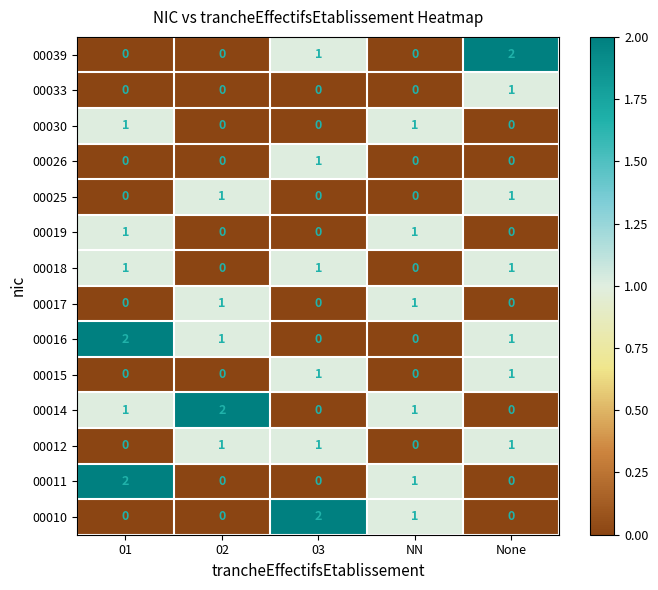

The 00014 series shows 0 at 03. True or false?

True